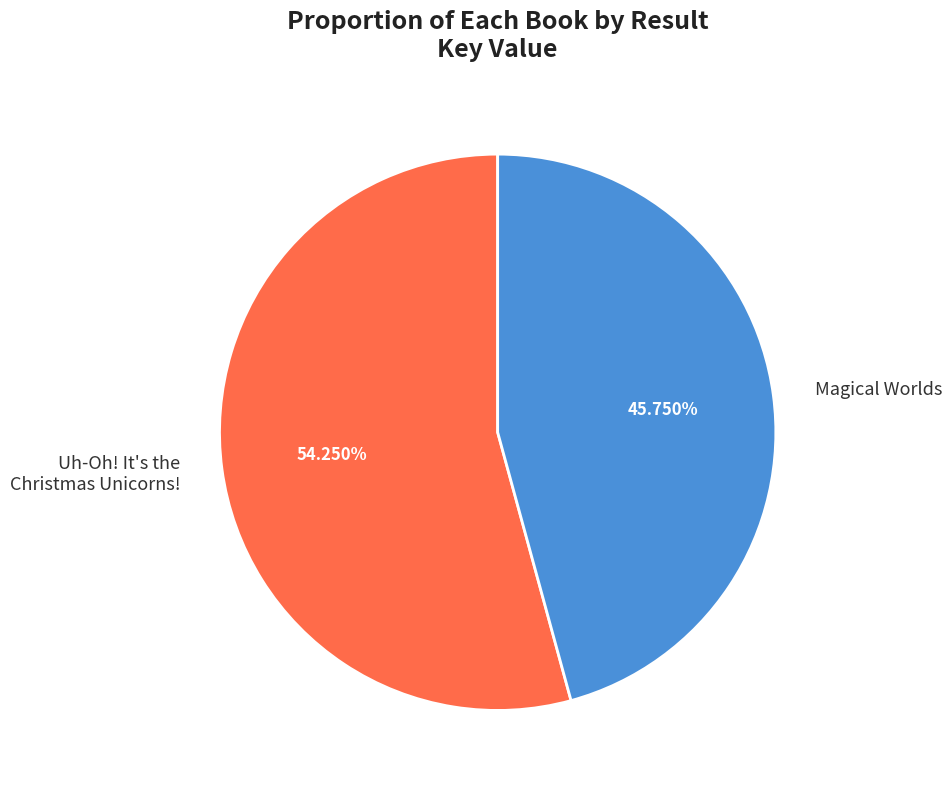

Is there a majority slice in this chart?

Yes